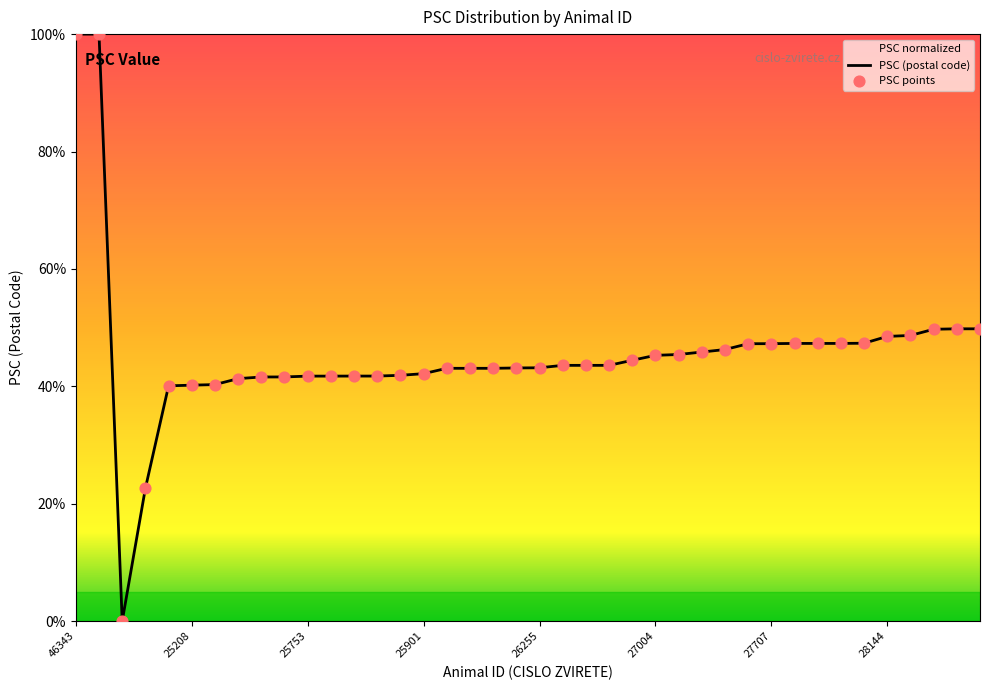

What is the ratio of the value at 27004 to the value at 46343?

0.5